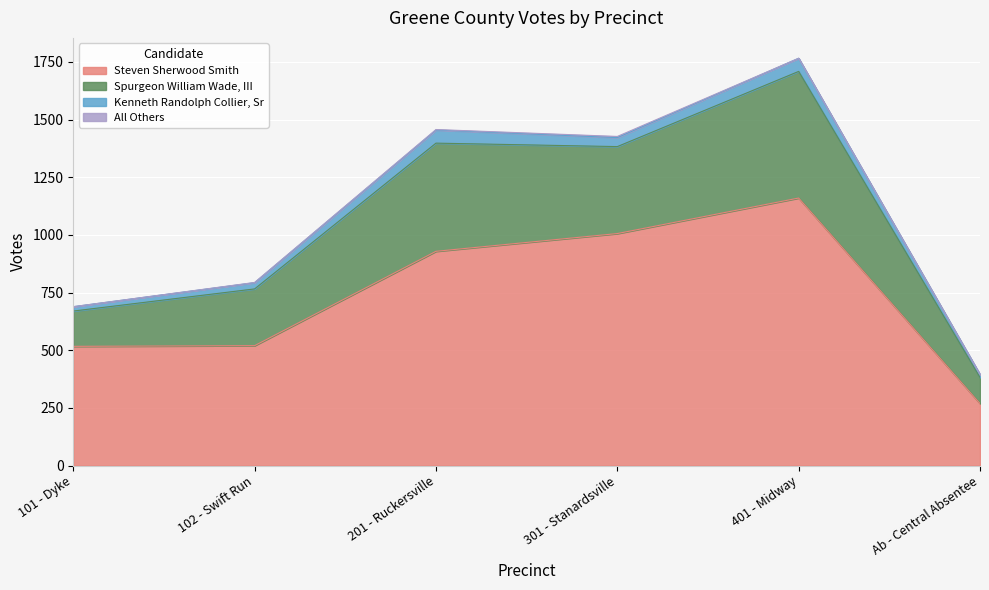

What is the approximate value of Steven Sherwood Smith at 401 - Midway?

1160